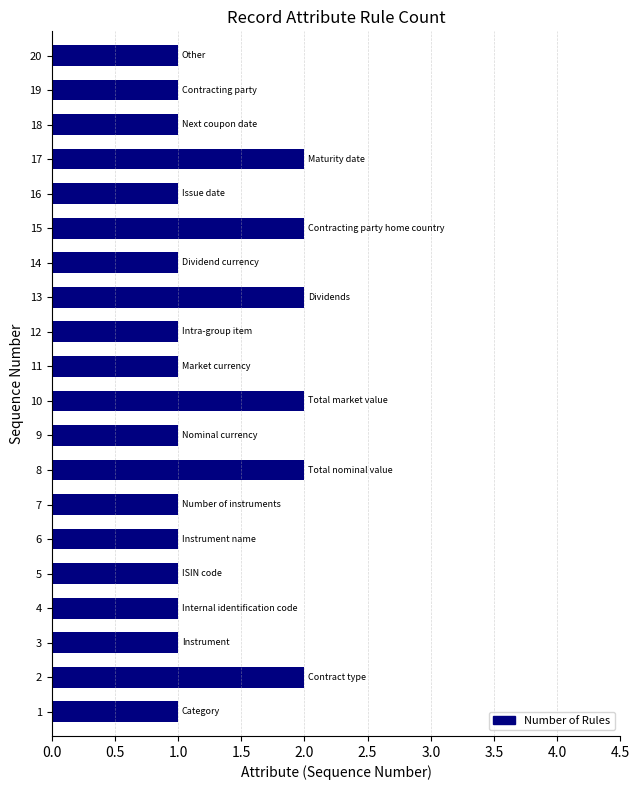

Approximately how many times larger is the value at 12 compared to 6?

1.0